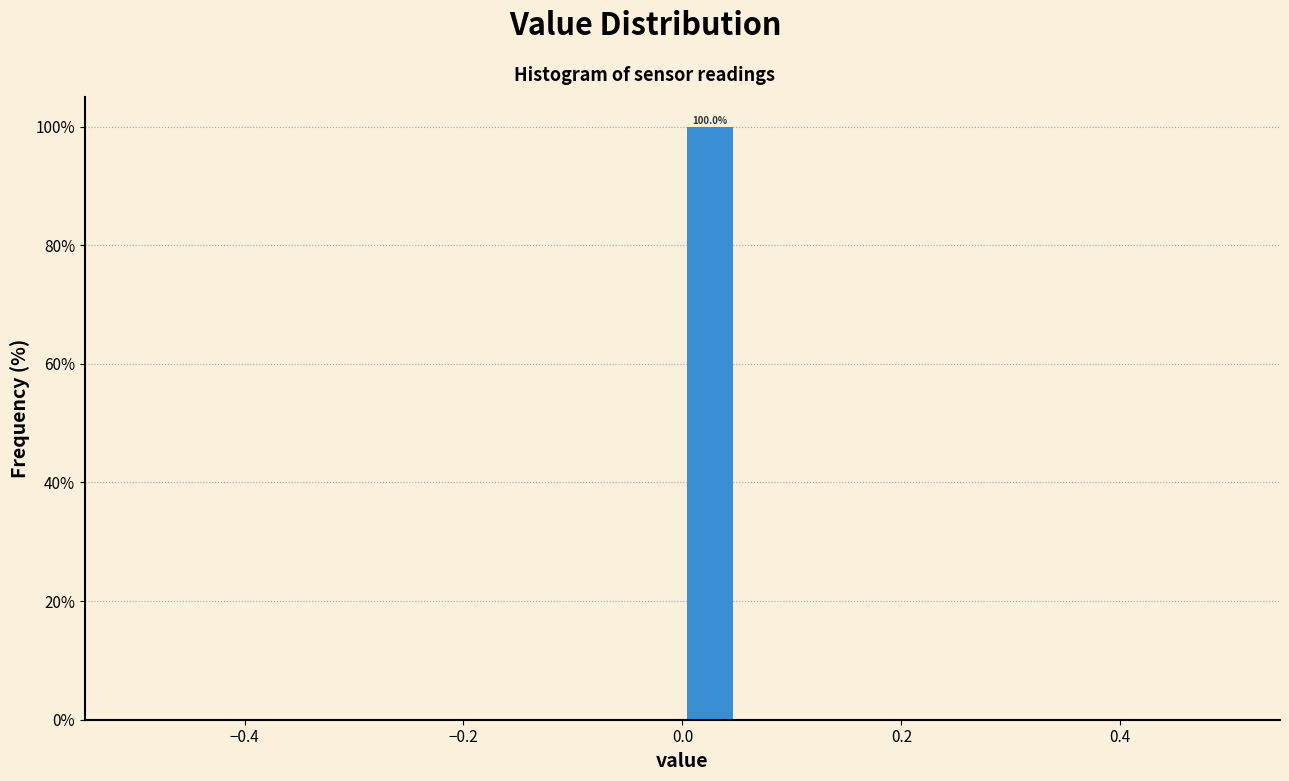

Read against the x-axis, roughly where is the centre of the tallest bar?

0.02